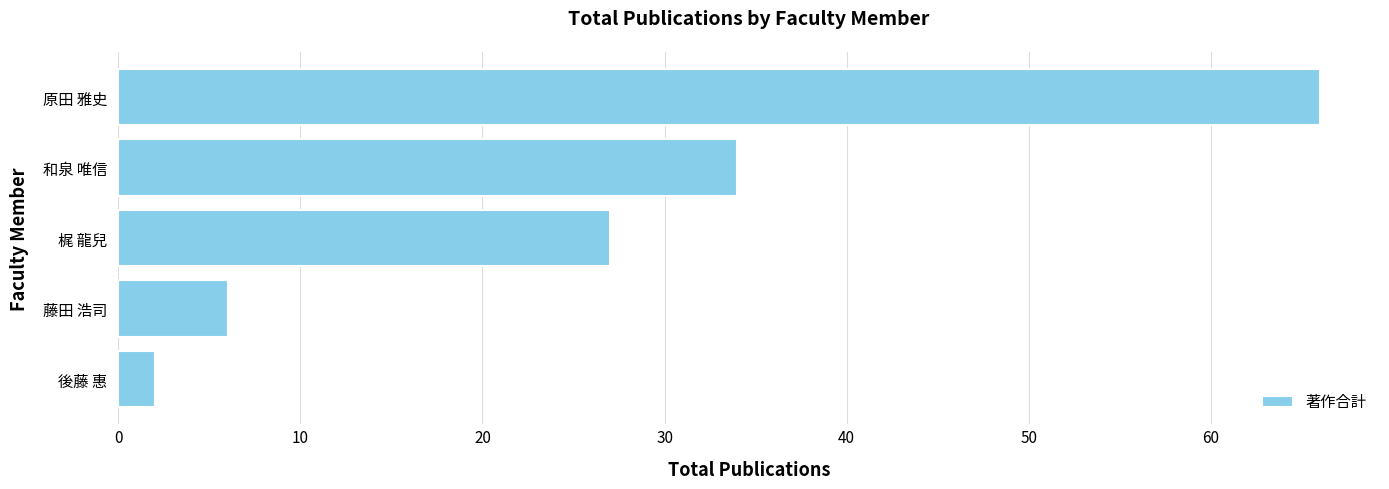

Reading bottom to top, transcribe all the data shown in this chart.

2	6	27	34	66